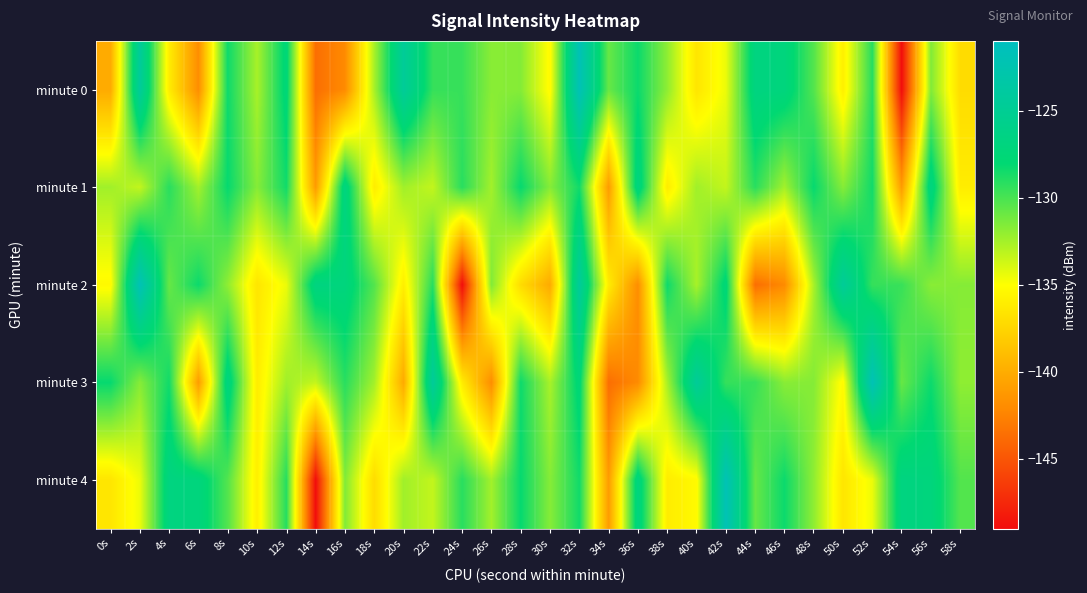

Rank the series by their maximum value, from lowest to highest.

minute 1, minute 0, minute 2, minute 3, minute 4